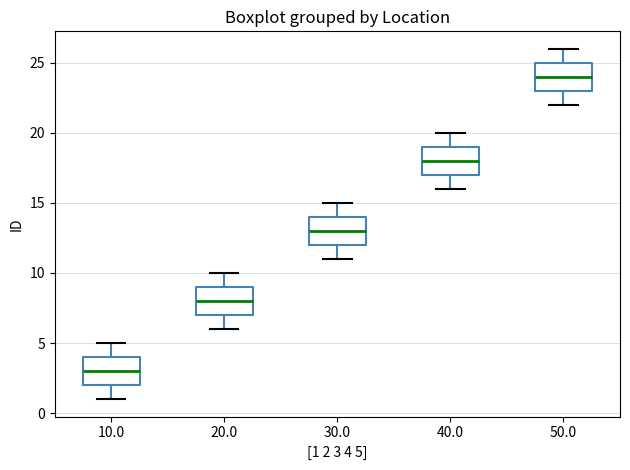

Where does the lower whisker of the box at x = 30.0 end on the y-axis? The values are not printed on the chart, so give them approximately, as read against the axis.

11